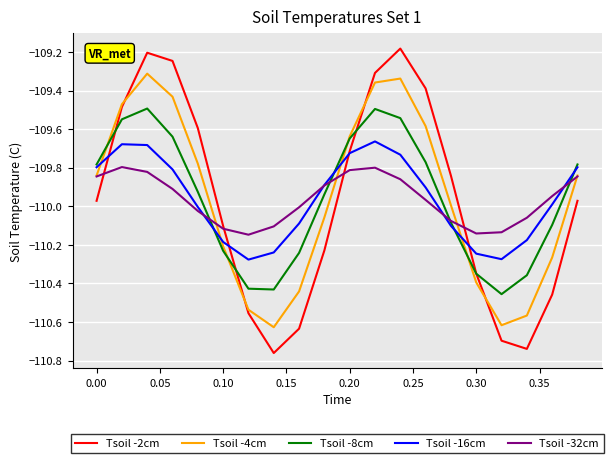

Rank the series by their maximum value, from highest to lowest.

Tsoil -2cm, Tsoil -4cm, Tsoil -8cm, Tsoil -16cm, Tsoil -32cm